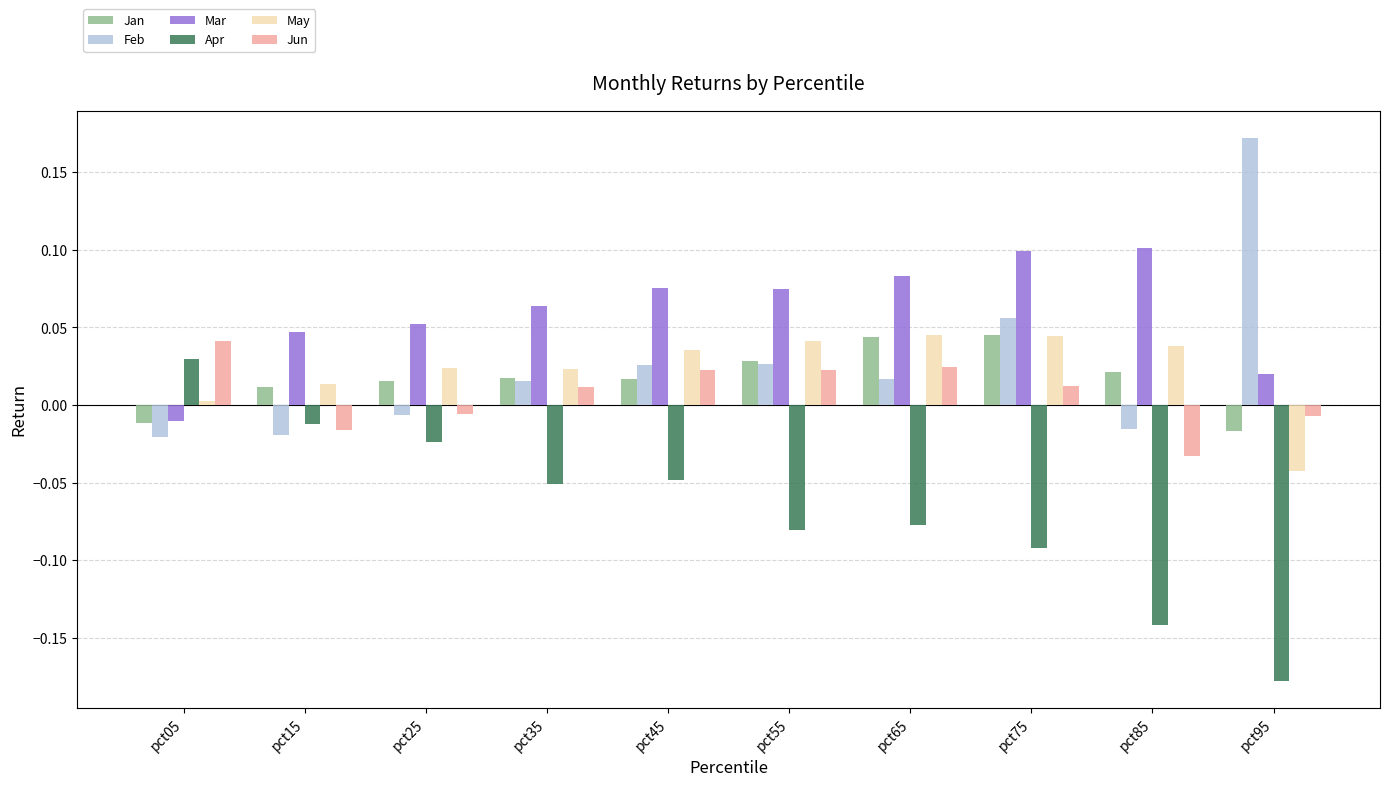

How many bars are there in each group?

6